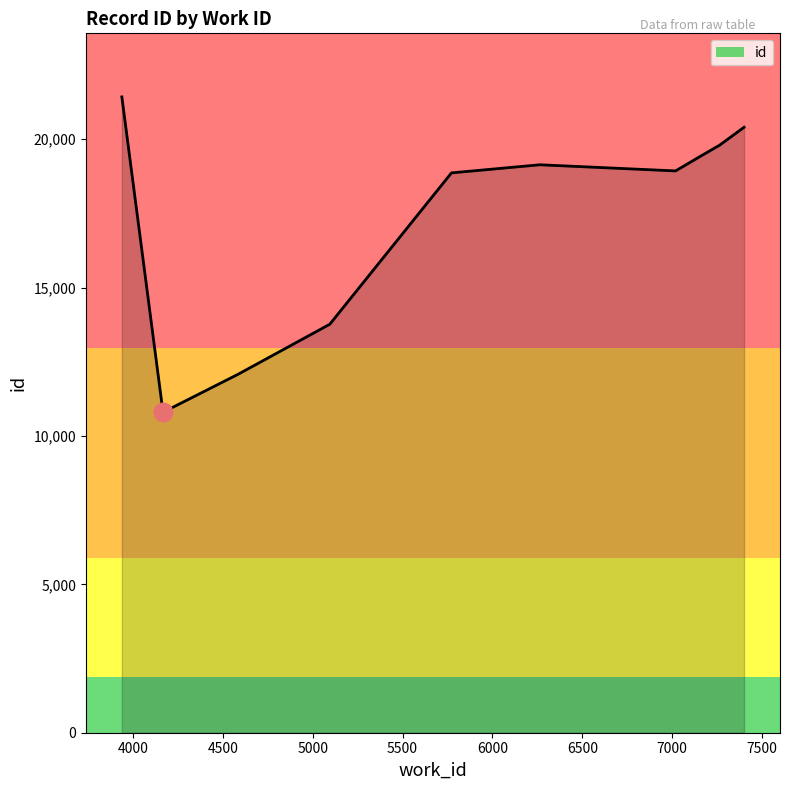

What is the greatest value displayed?

21427